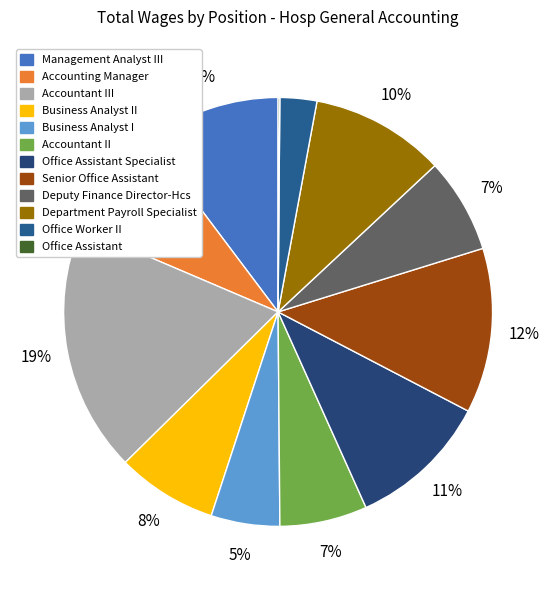

What is the smallest slice in the pie chart?

Office Assistant